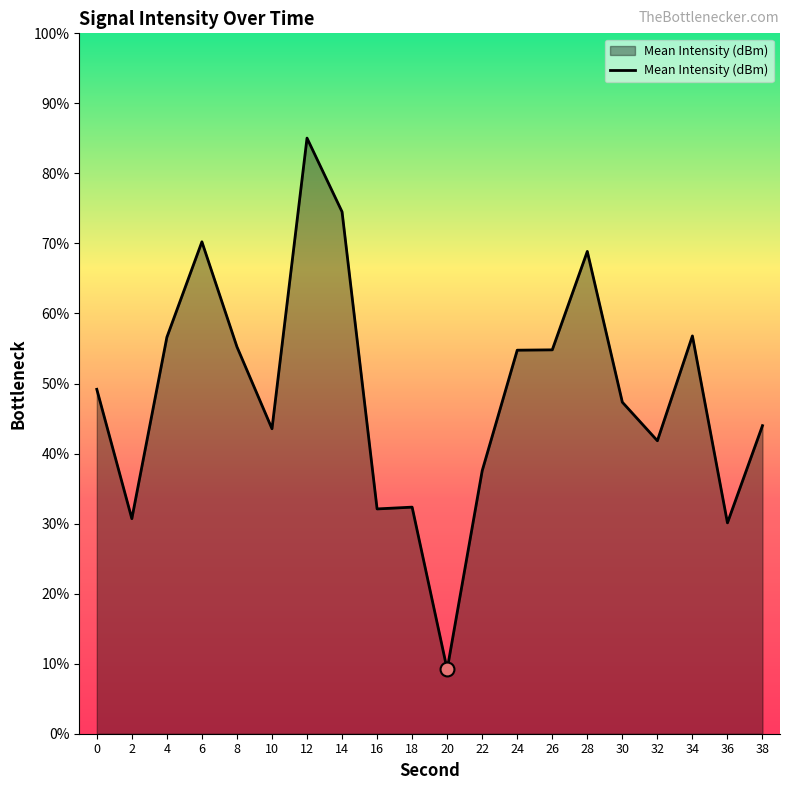

List the labels in order of value, largest first.

12, 14, 6, 28, 34, 4, 8, 26, 24, 0, 30, 38, 10, 32, 22, 18, 16, 2, 36, 20